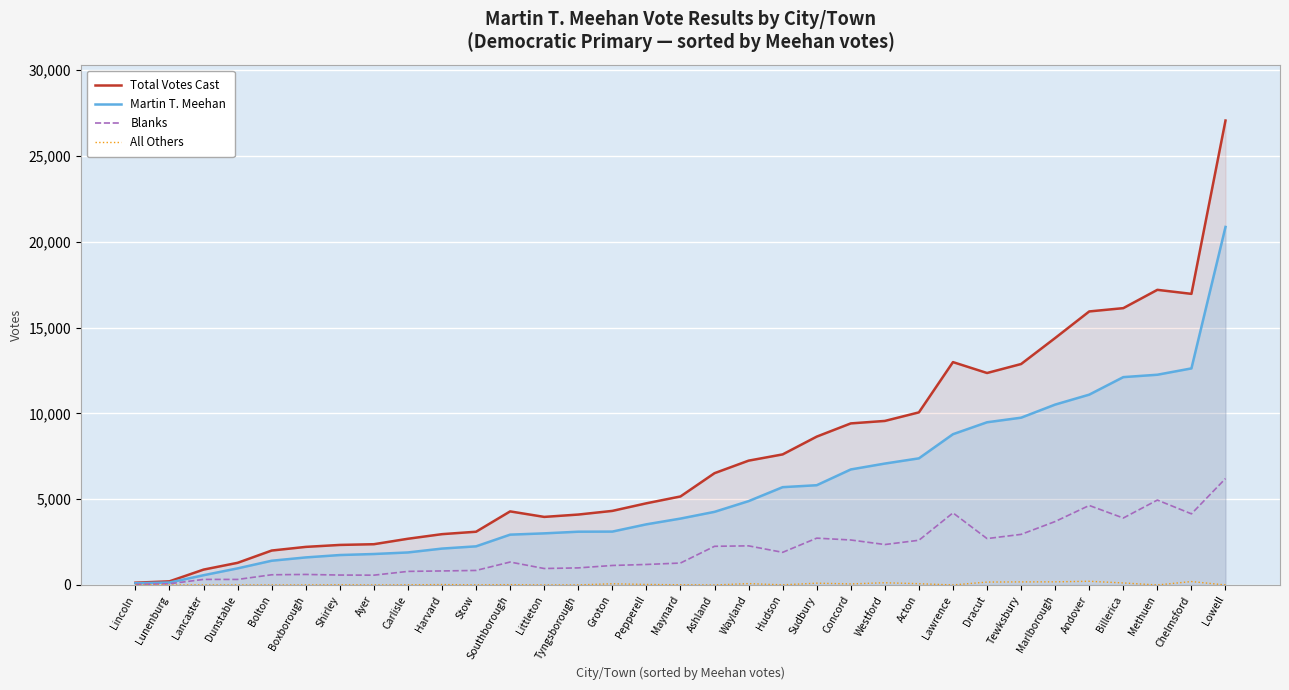

At which label is Blanks closest to 3116?

Tewksbury